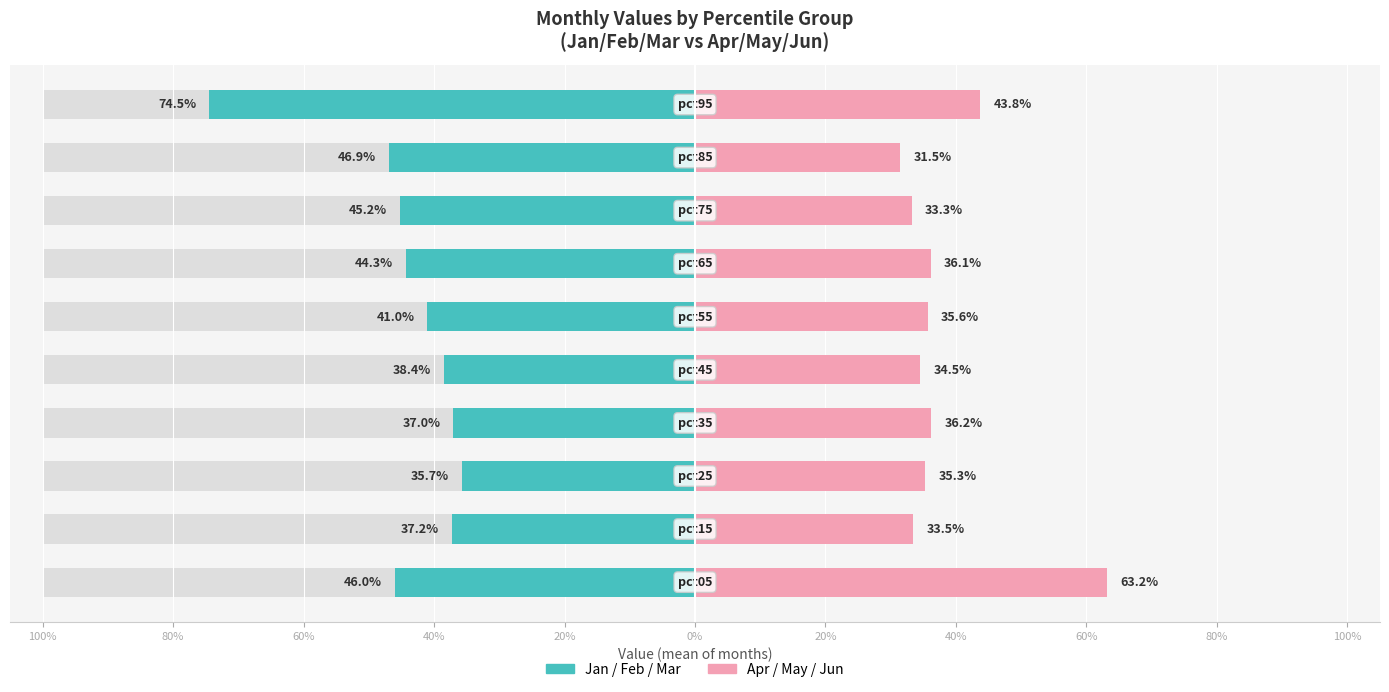

How many categories are shown in the chart?

10